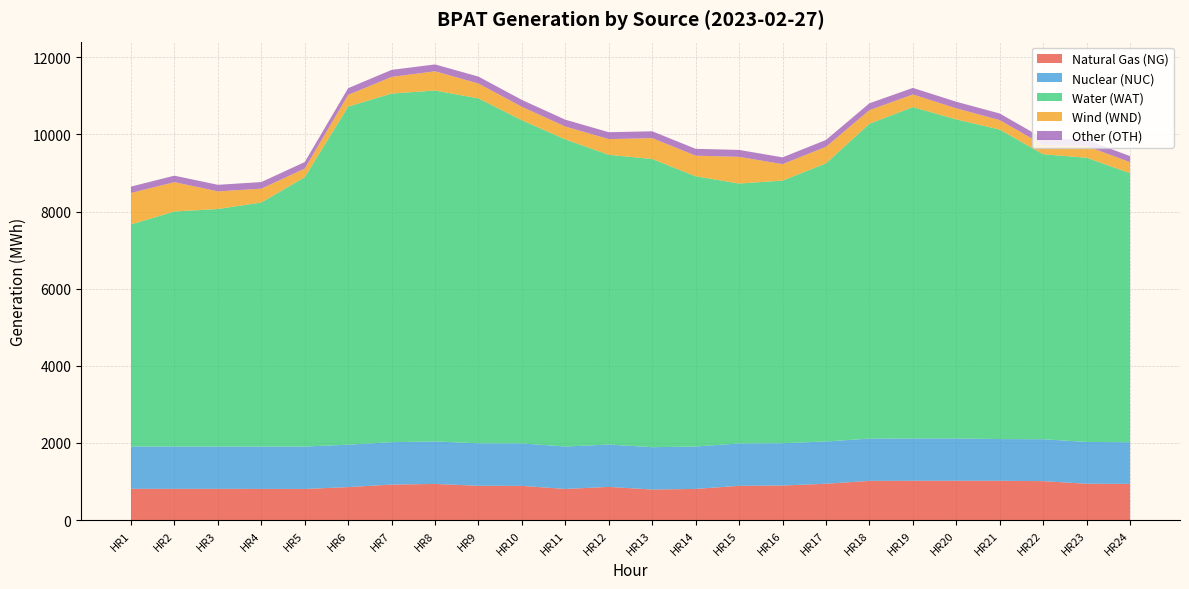

Reading left to right, transcribe all the data shown in this chart.

Natural Gas (NG): 810	809	809	807	806	854	919	936	888	886	806	859	791	807	887	895	941	1015	1018	1018	1018	1008	941	937
Nuclear (NUC): 1097	1098	1097	1098	1100	1100	1100	1102	1101	1101	1100	1099	1098	1099	1099	1097	1096	1097	1097	1097	1081	1087	1084	1081
Water (WAT): 5759	6094	6160	6329	6985	8768	9041	9100	8945	8380	7964	7513	7473	7008	6740	6811	7212	8165	8593	8274	8026	7390	7370	6977
Wind (WND): 816	761	457	359	224	304	431	499	386	349	334	407	542	535	692	426	430	352	328	287	246	241	303	285
Other (OTH): 165	168	170	171	168	173	182	178	179	178	177	179	177	177	180	176	177	178	170	171	171	171	161	157